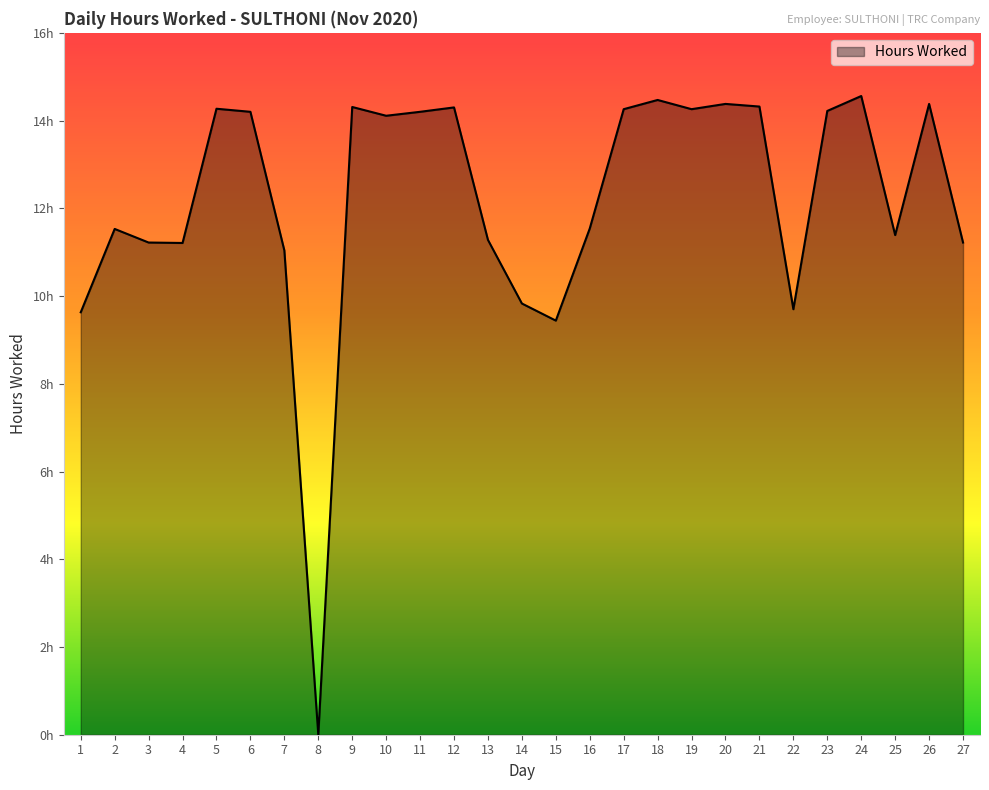

Is it true that the value at 21 is 14.3?

True